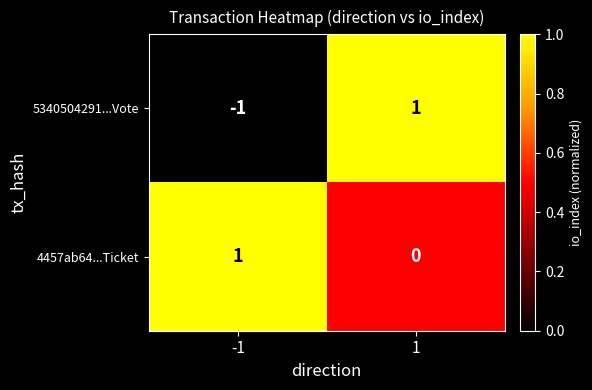

True or false: 5340504291...Vote has a value of 0 at -1.

False